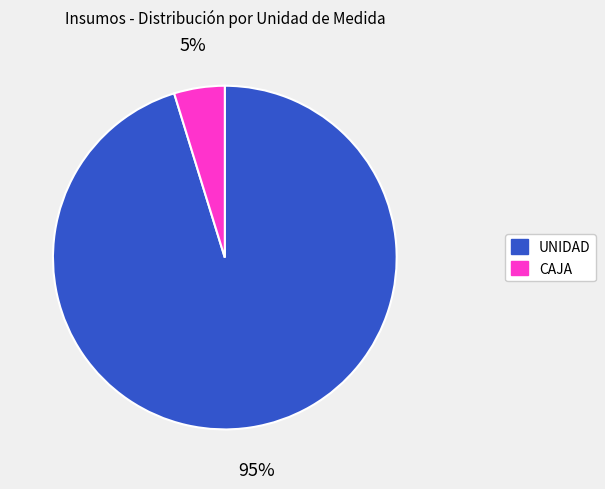

Is the sum of UNIDAD and CAJA greater than half?

Yes